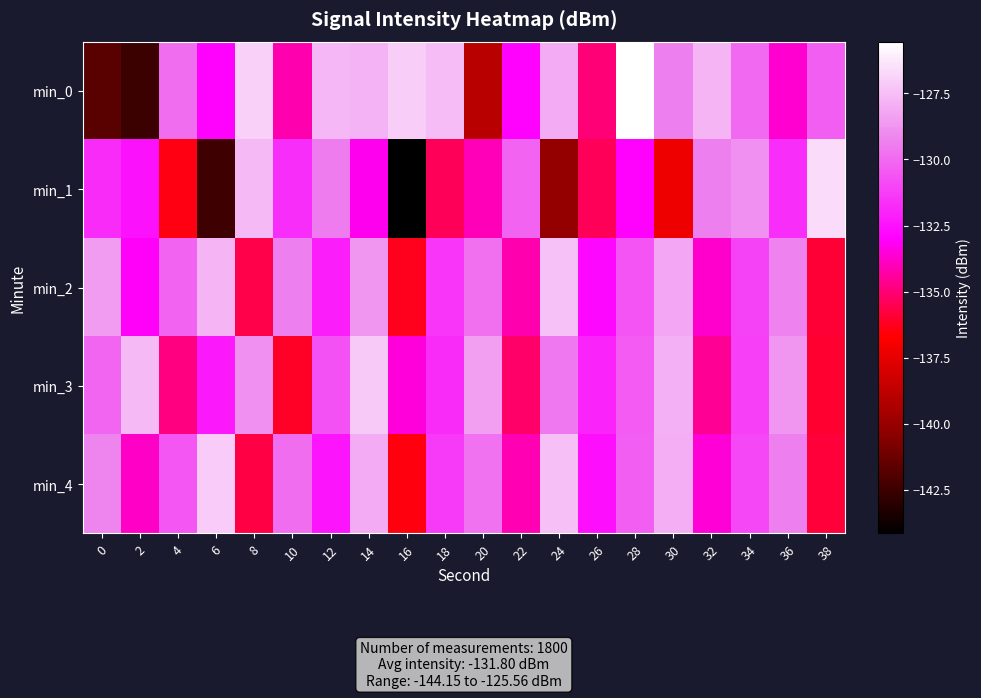

What is the spread (max minus min) of values at 34?

2.3